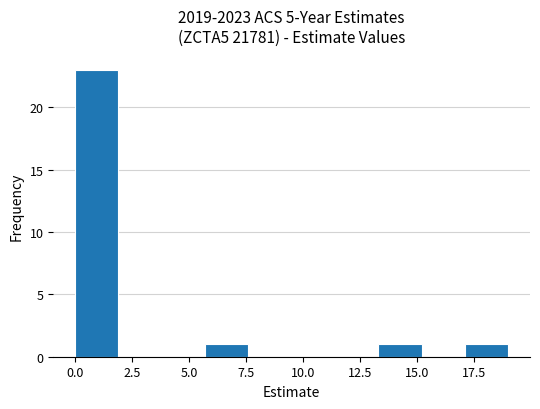

Read against the x-axis, roughly where is the centre of the tallest bar?

1.0